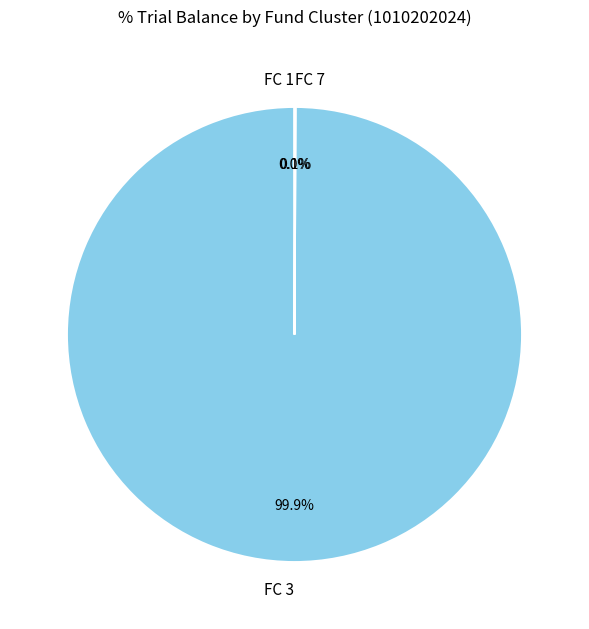

What is the largest slice in the pie chart?

FC 3